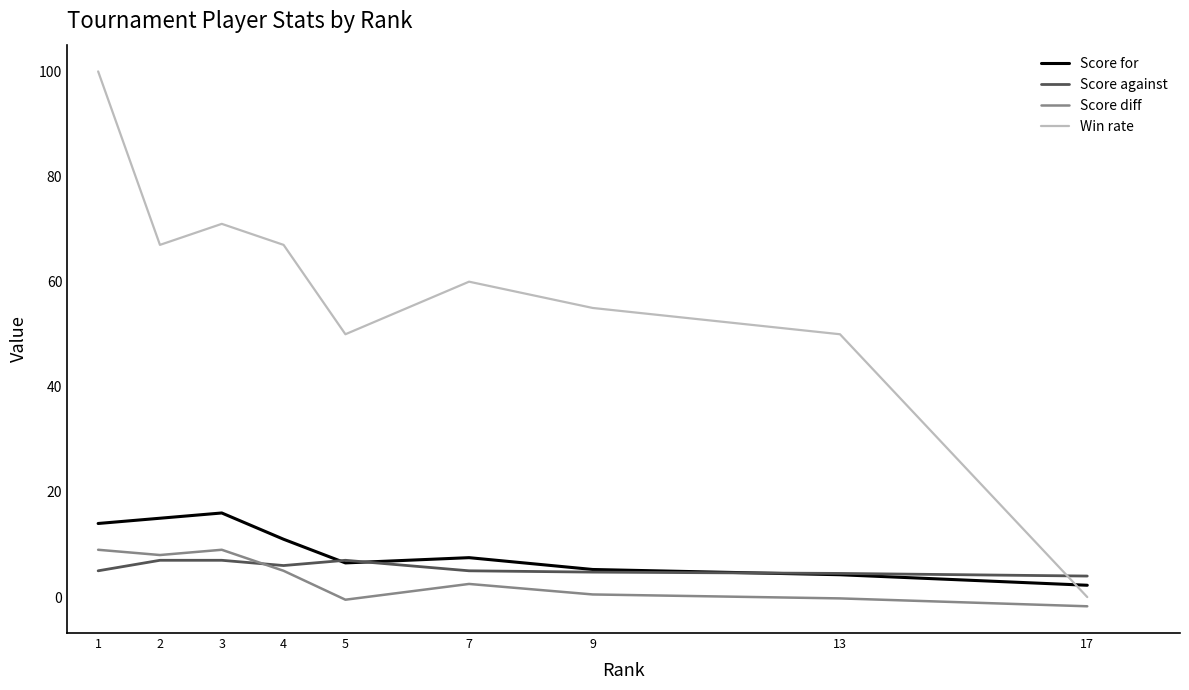

At which label does Score for first exceed 7?

1